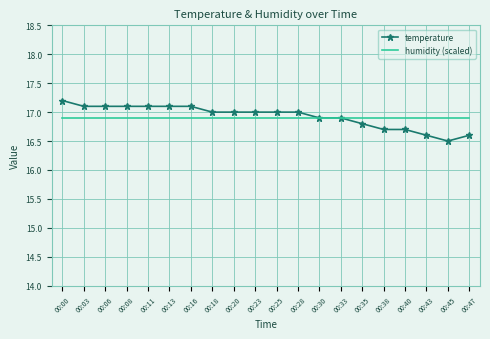

Rank the series at 00:13 from highest to lowest value.

temperature, humidity (scaled)